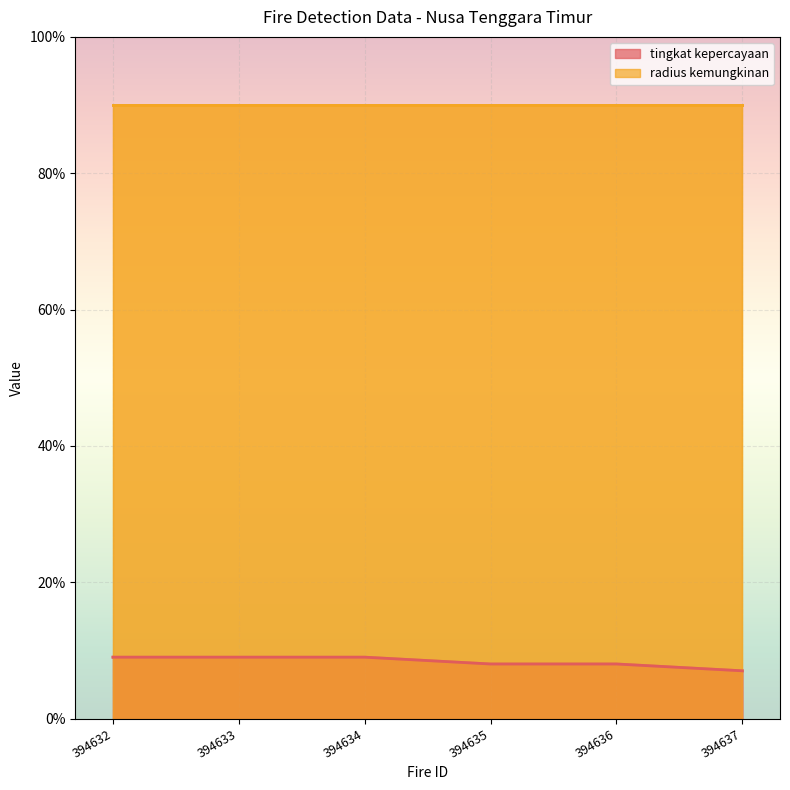

At which category does the chart reach its minimum across all series?

394637